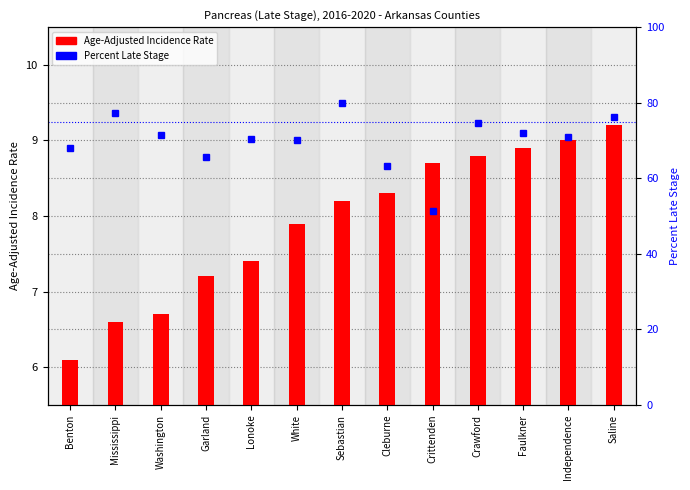

Which label corresponds to the largest value in the chart?

Sebastian